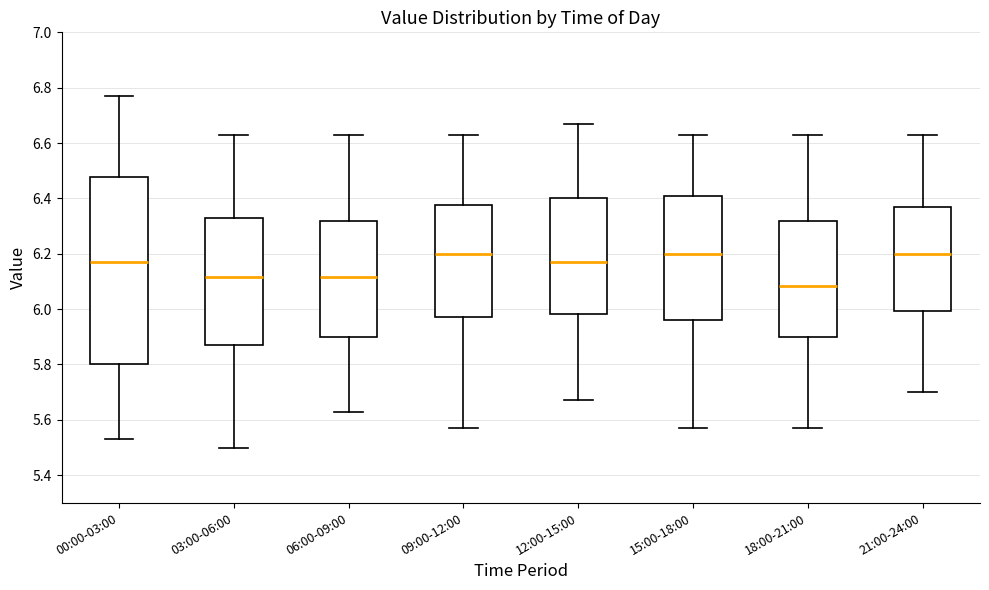

Reading left to right, read every box against the y-axis: the position of its median line, the range the box covers, and the ends of its whiskers. The values are not printed on the chart, so give them approximately, as read against the axis.

00:00-03:00: median 6.18, box 5.80 to 6.48, whiskers 5.54 to 6.78
03:00-06:00: median 6.12, box 5.88 to 6.34, whiskers 5.50 to 6.64
06:00-09:00: median 6.12, box 5.90 to 6.32, whiskers 5.64 to 6.64
09:00-12:00: median 6.20, box 5.98 to 6.38, whiskers 5.58 to 6.64
12:00-15:00: median 6.18, box 5.98 to 6.40, whiskers 5.68 to 6.68
15:00-18:00: median 6.20, box 5.96 to 6.40, whiskers 5.58 to 6.64
18:00-21:00: median 6.08, box 5.90 to 6.32, whiskers 5.58 to 6.64
21:00-24:00: median 6.20, box 6.00 to 6.38, whiskers 5.70 to 6.64